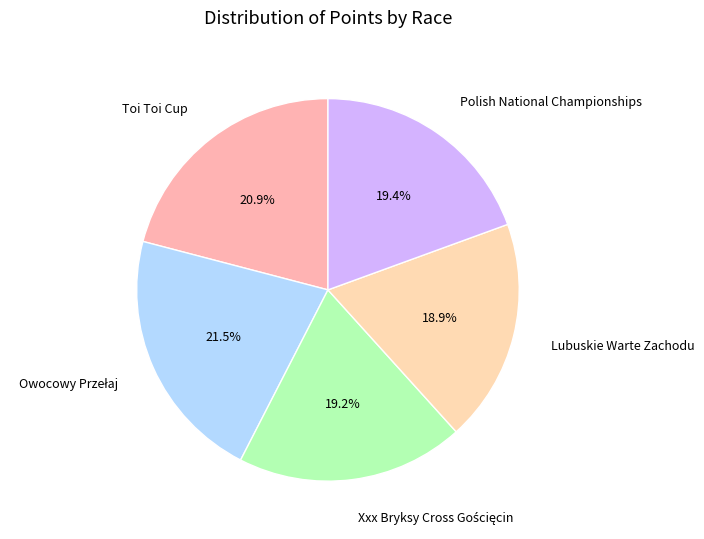

What percentage is the Lubuskie Warte Zachodu slice, to the nearest percent?

19%